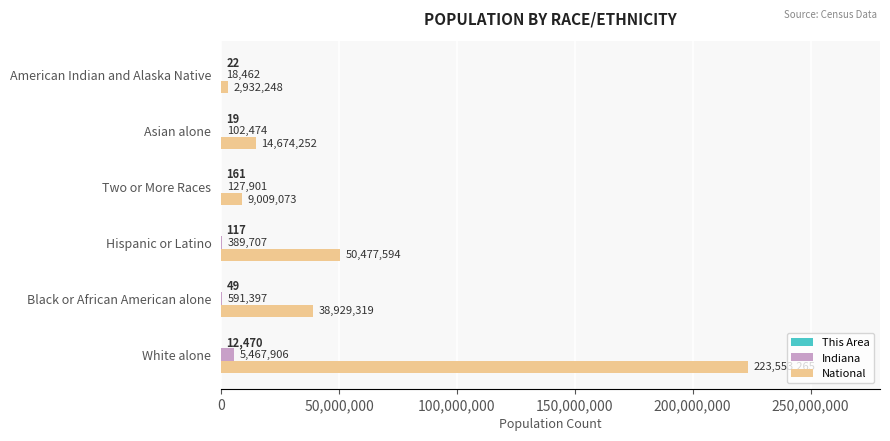

Which series has the largest total across all categories?

National